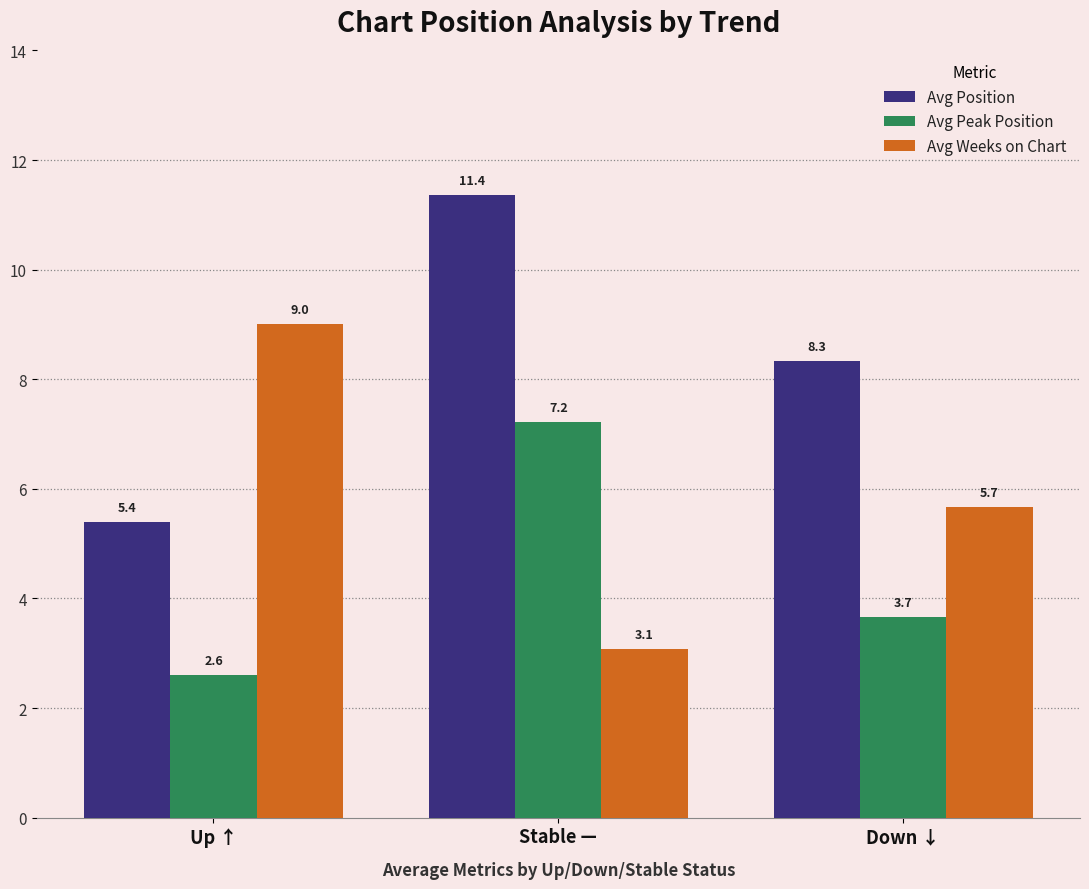

What value does the Avg Position series have at Stable —?

11.4